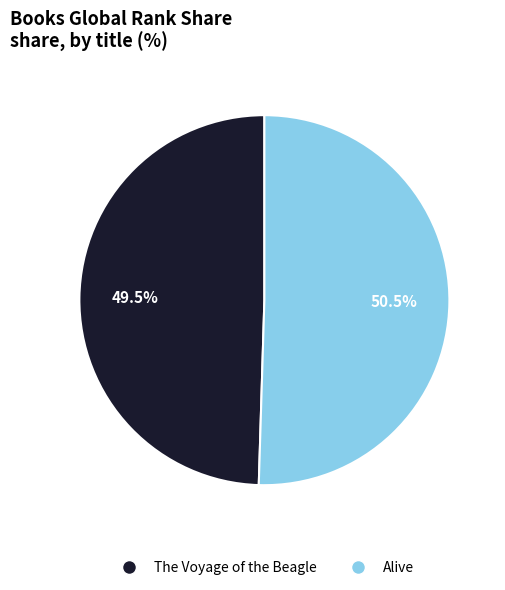

How many segments does this pie chart have?

2